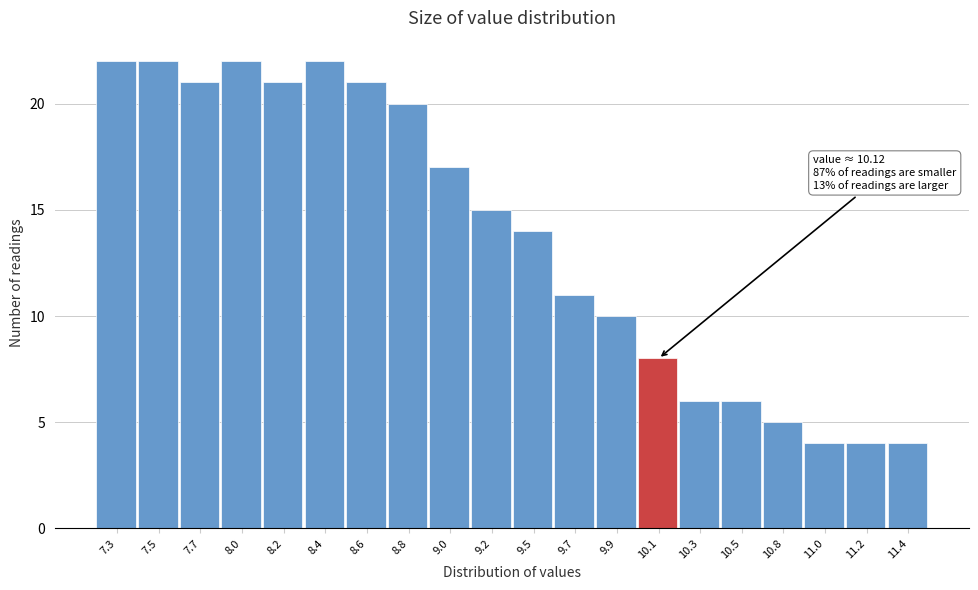

Reading left to right, list all the values displayed in this chart.

7.3=22	7.5=22	7.7=21	8.0=22	8.2=21	8.4=22	8.6=21	8.8=20	9.0=17	9.2=15	9.5=14	9.7=11	9.9=10	10.1=8	10.3=6	10.5=6	10.8=5	11.0=4	11.2=4	11.4=4